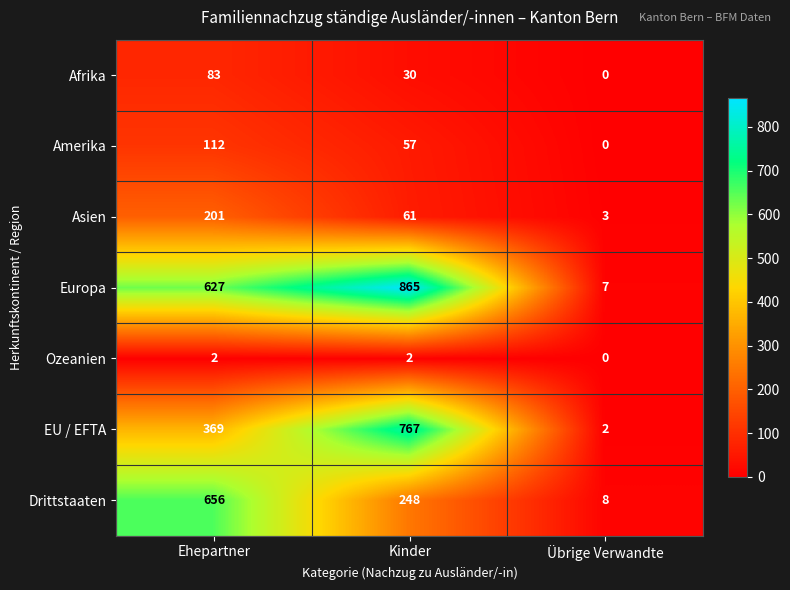

List the series in order of their peak value, highest first.

Europa, EU / EFTA, Drittstaaten, Asien, Amerika, Afrika, Ozeanien